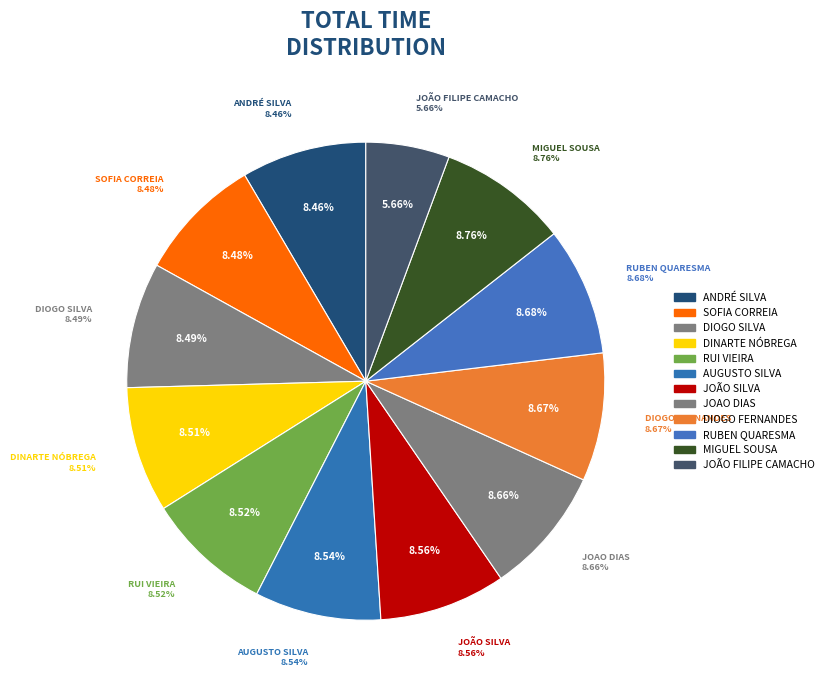

To the nearest percent, what portion does JOÃO FILIPE CAMACHO represent?

6%